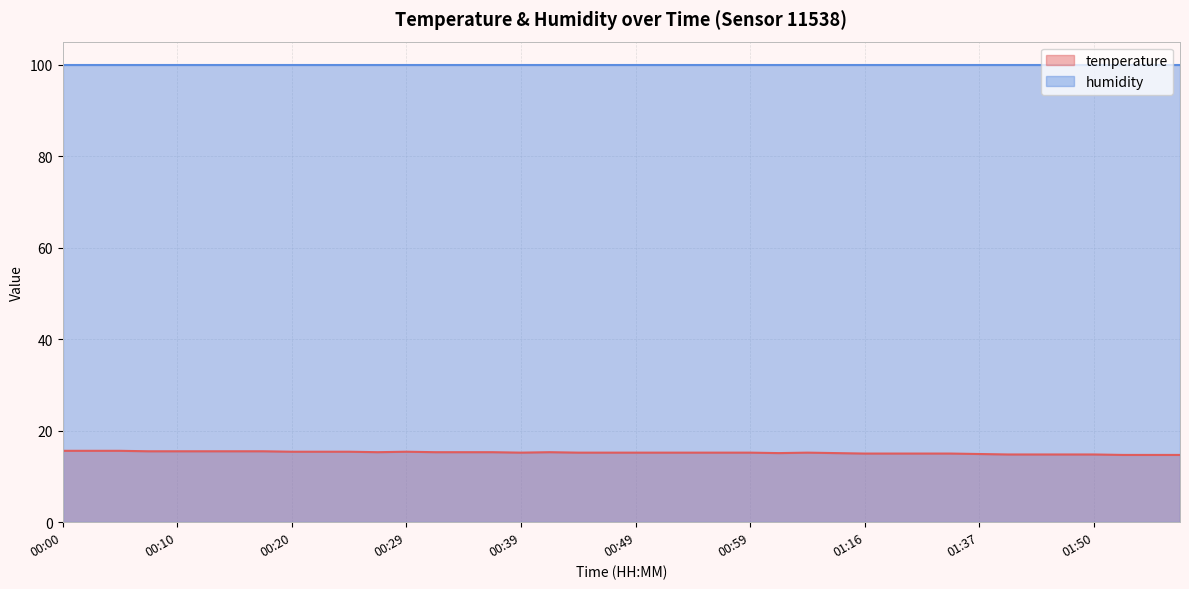

How many values exceed 15?

28